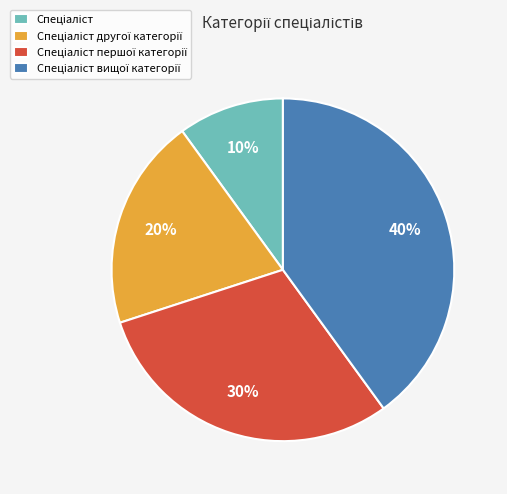

To the nearest percent, what is the average slice percentage?

25%